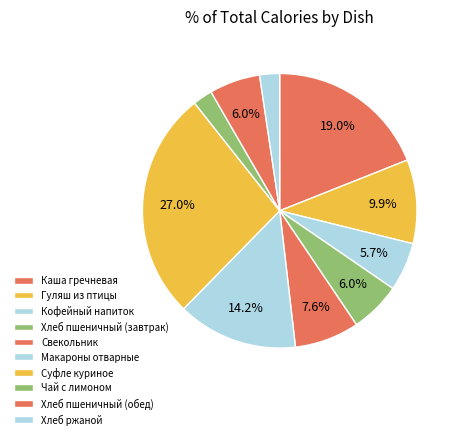

How many slices are in this pie chart?

10